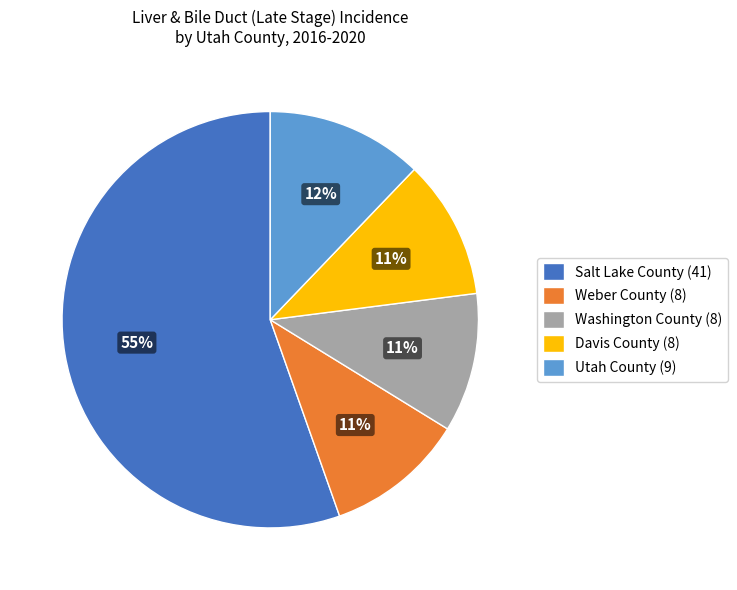

How many segments does this pie chart have?

5